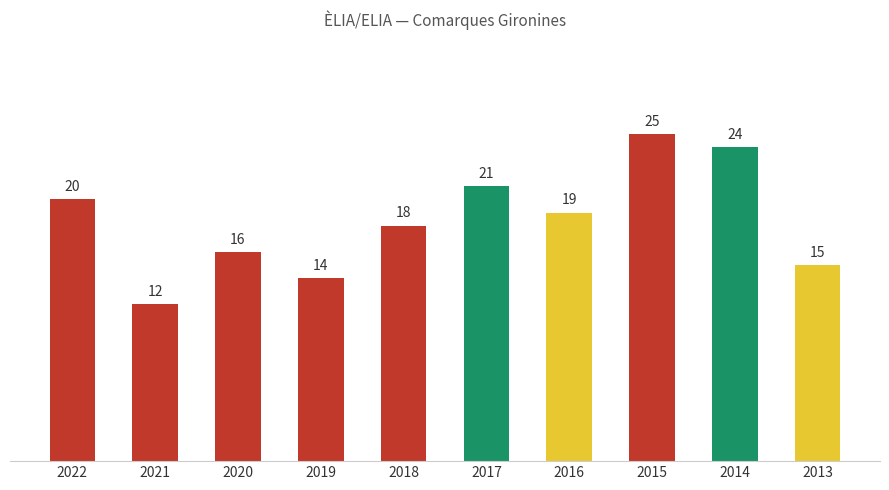

Approximately how many times larger is the value at 2021 compared to 2013?

0.8